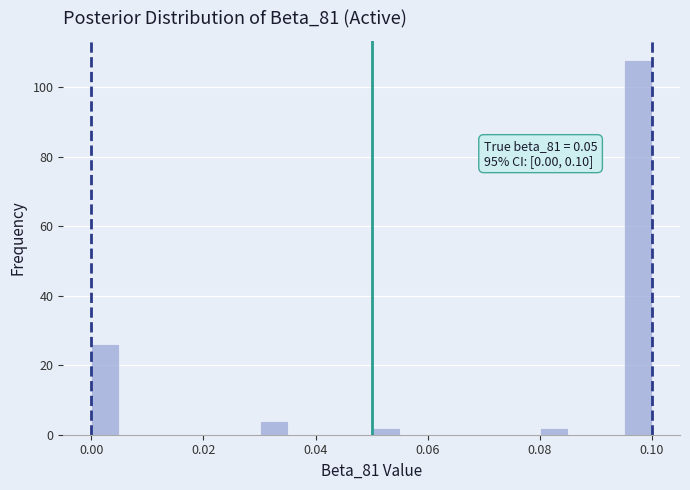

Around what value on the x-axis is the tallest bar? Give the approximate position of its centre, as read against the axis.

0.098